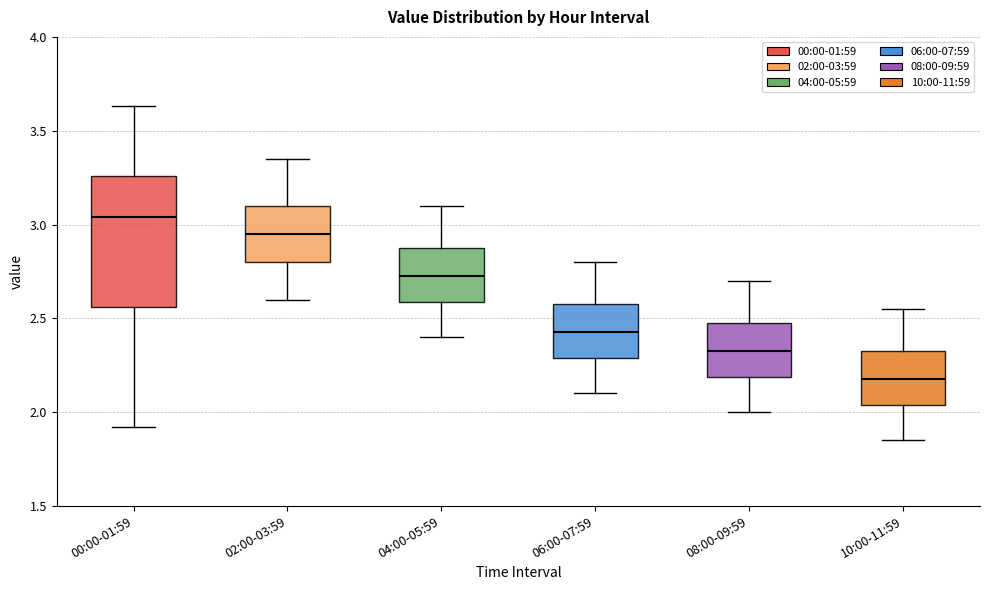

Which box is the tallest, from its lower edge to its upper edge?

00:00-01:59